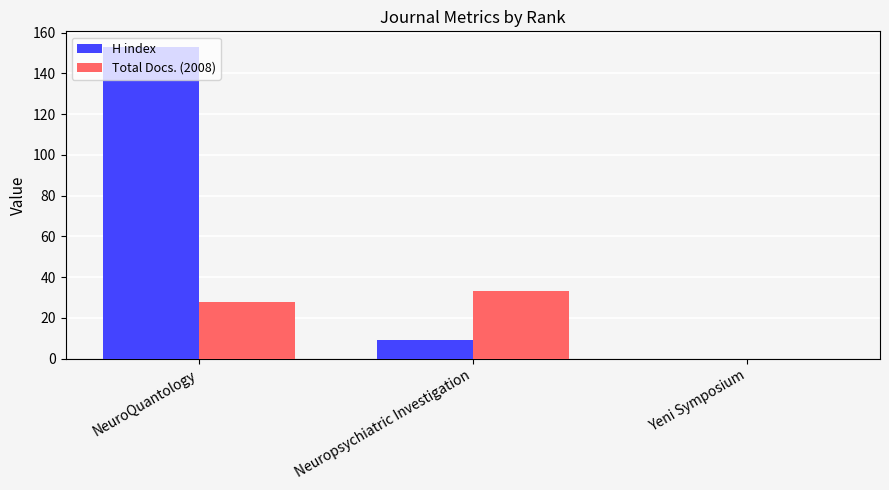

What are all the series names shown in the legend?

H index, Total Docs. (2008)